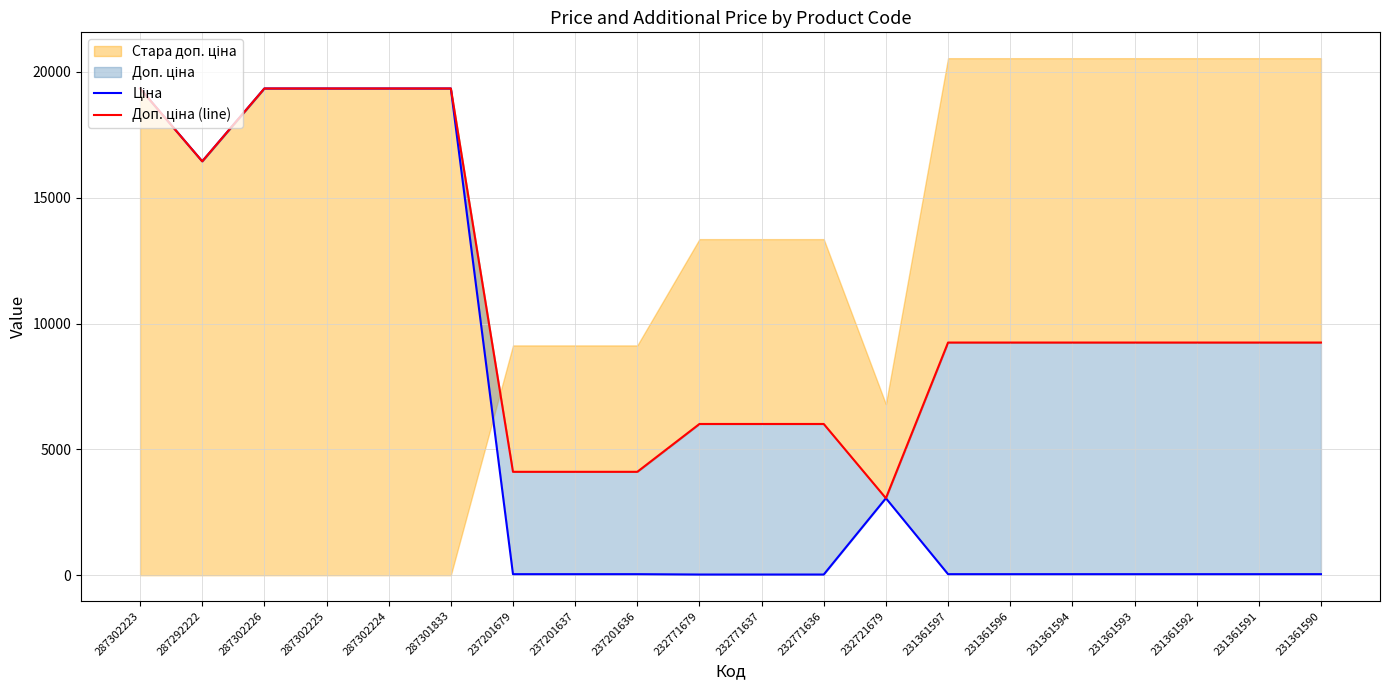

Rank the series at 287302223 from lowest to highest value.

Ціна, Доп. ціна (line)